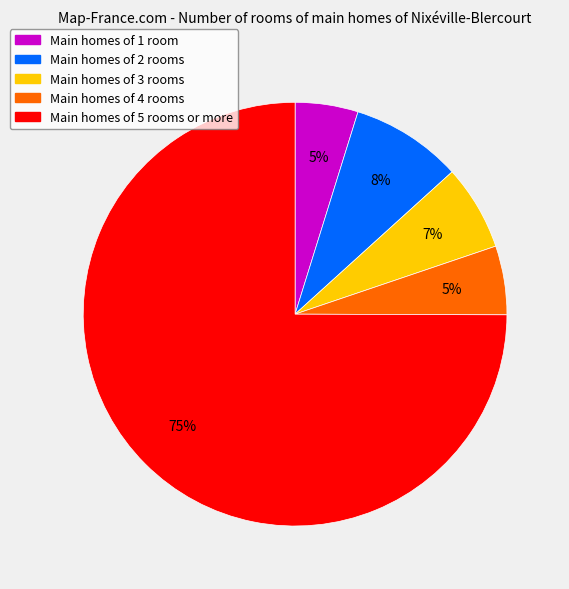

Does Main homes of 5 rooms or more represent more than half of the total?

Yes